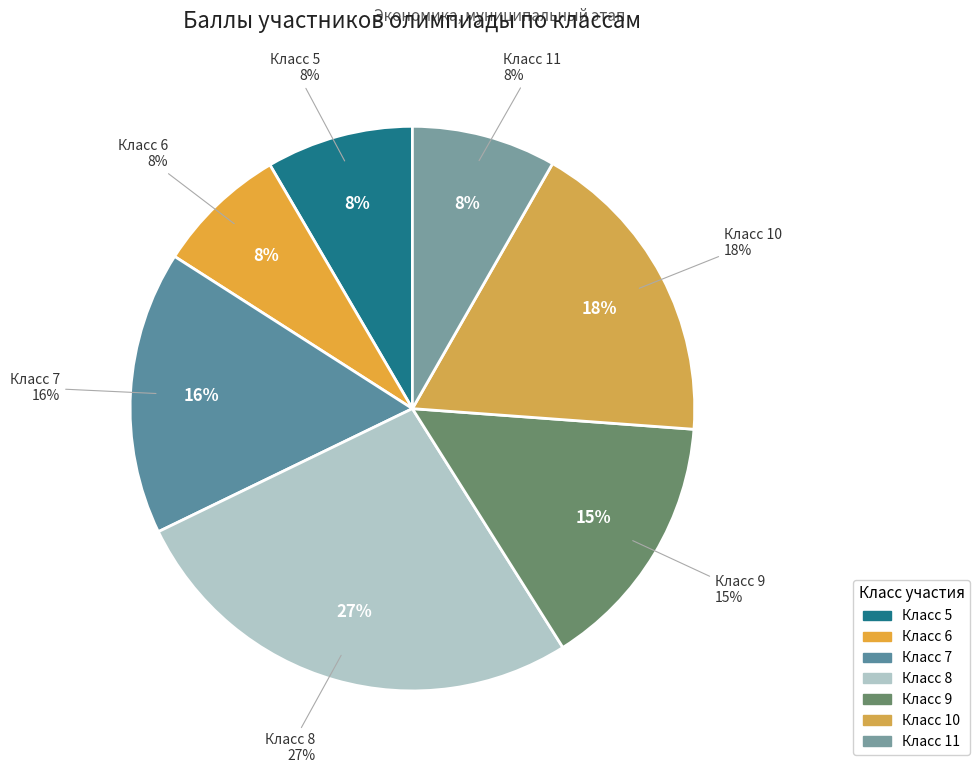

The 6 slice represents 17% of the pie. True or false?

False